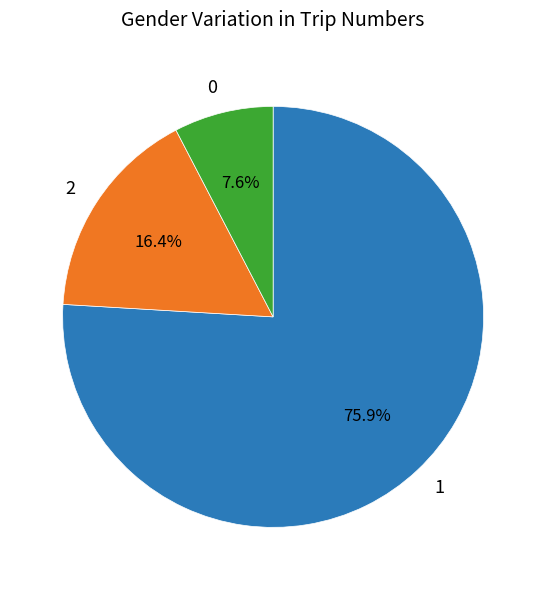

Which slice is the smallest?

0